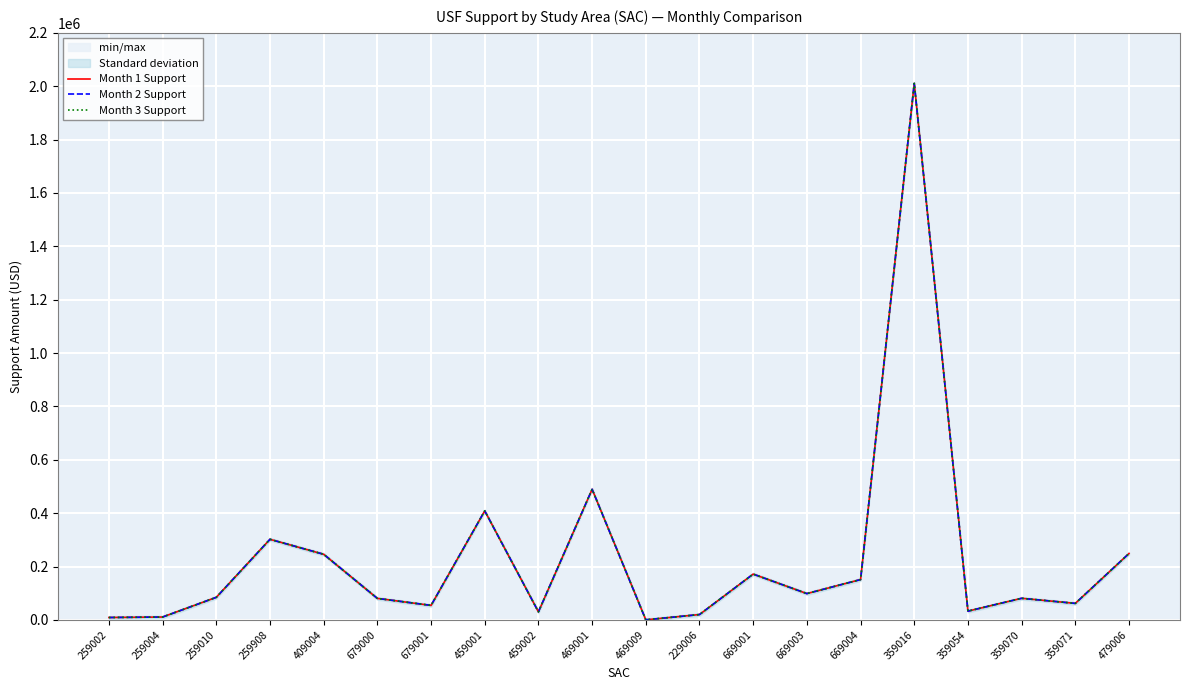

What is the total value across all series at 469001?

1468659